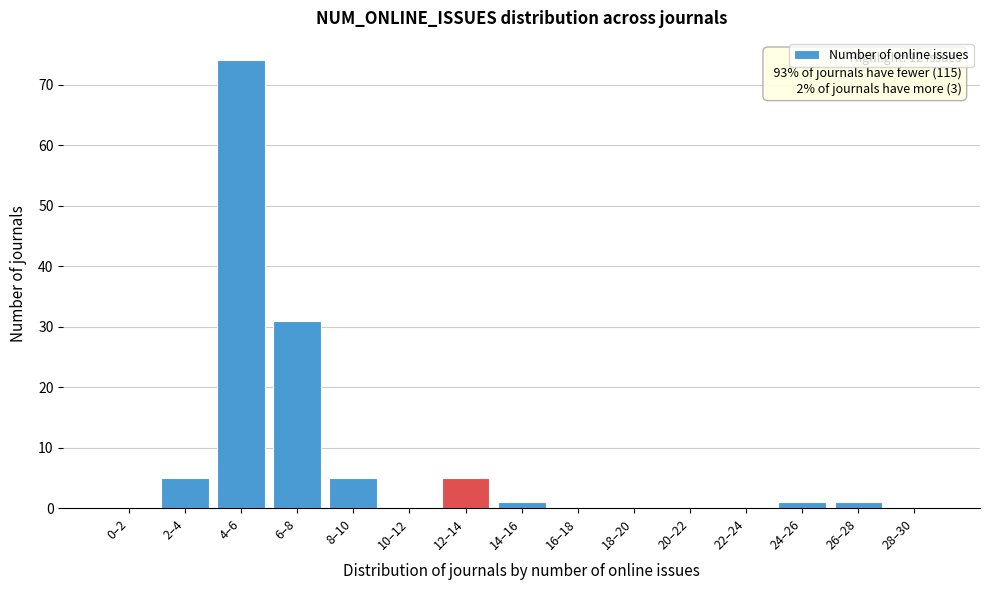

Reading left to right, what are all the values shown in this chart?

0–2=0	2–4=5	4–6=74	6–8=31	8–10=5	10–12=0	12–14=5	14–16=1	16–18=0	18–20=0	20–22=0	22–24=0	24–26=1	26–28=1	28–30=0